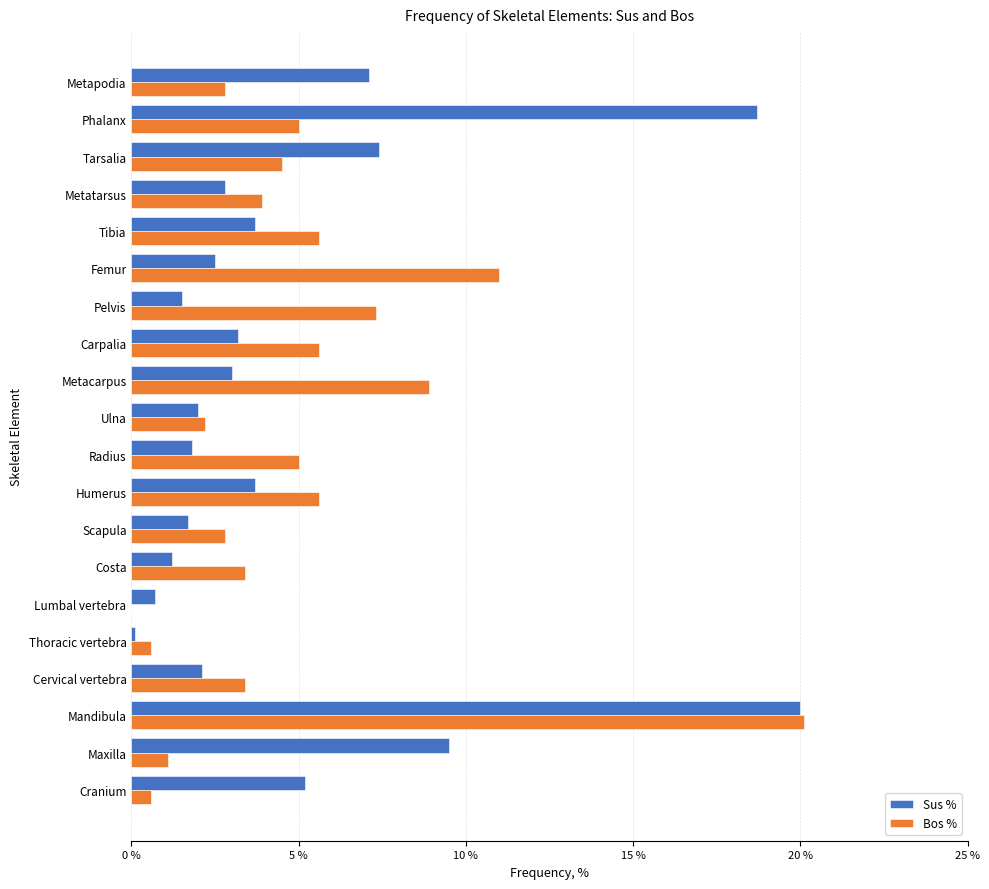

At which label is Sus % closest to 10?

Maxilla